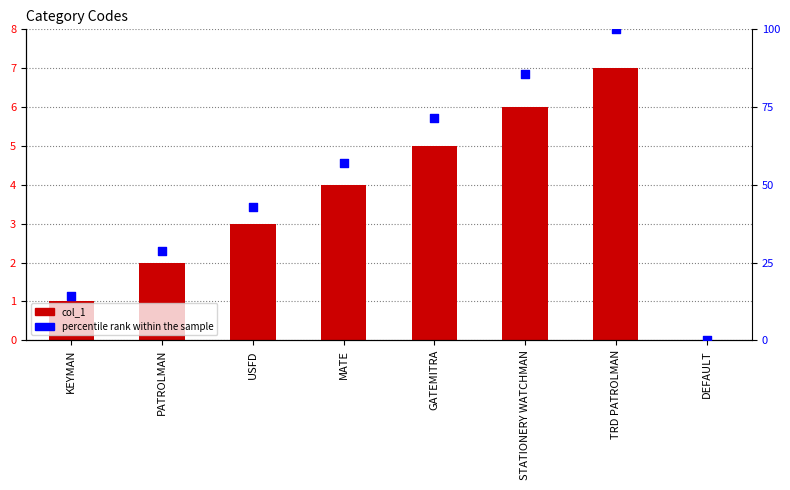

Which series contains the highest Y value?

percentile rank within the sample